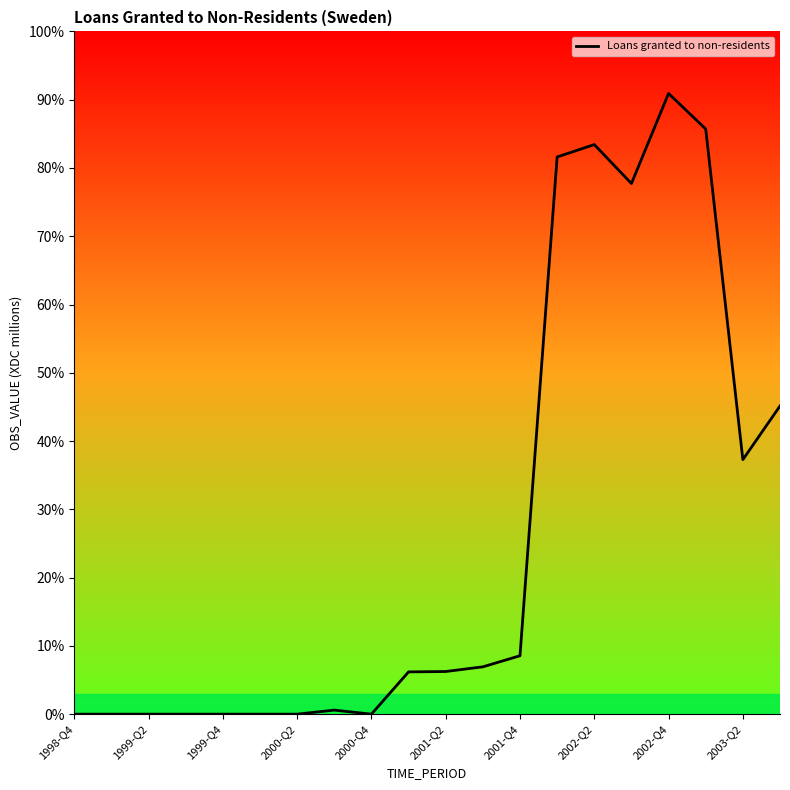

Does the chart have visible grid lines?

No